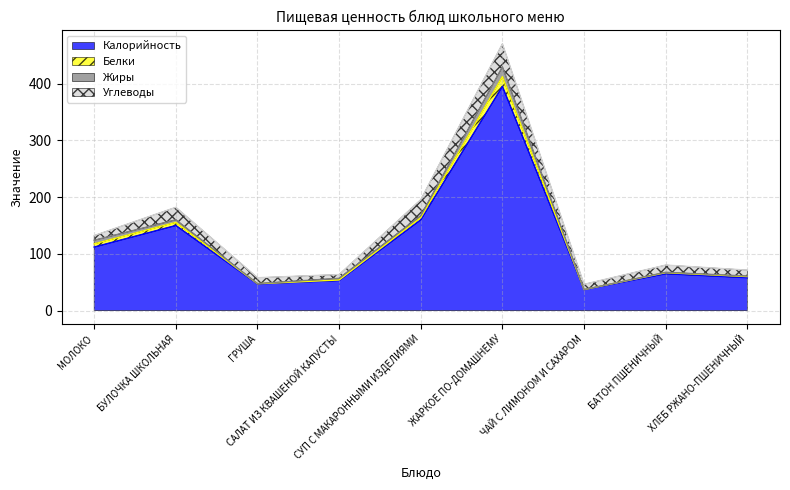

True or false: Калорийность and Белки intersect in this chart.

False